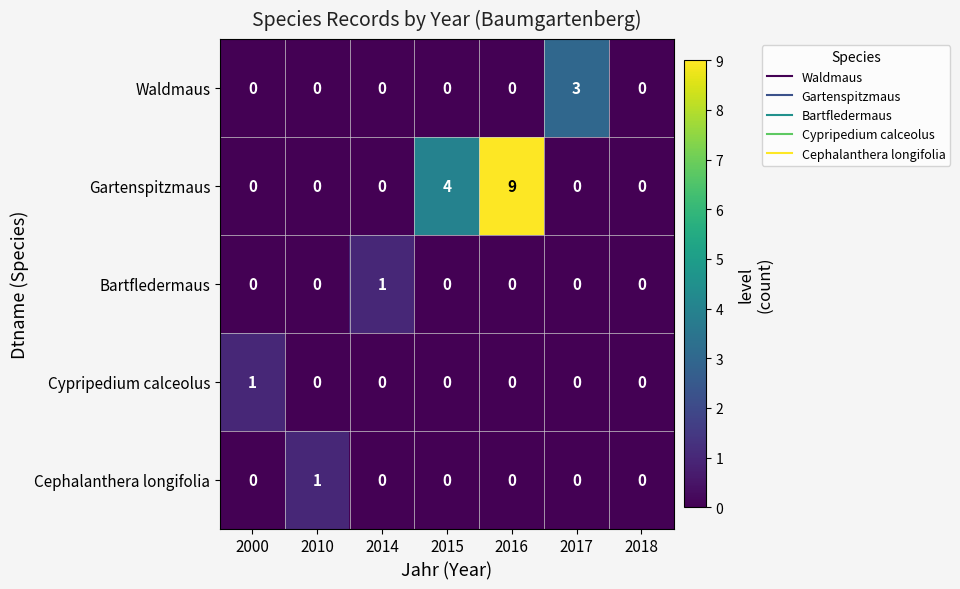

What is the difference between the Gartenspitzmaus values at 2016 and 2018?

9